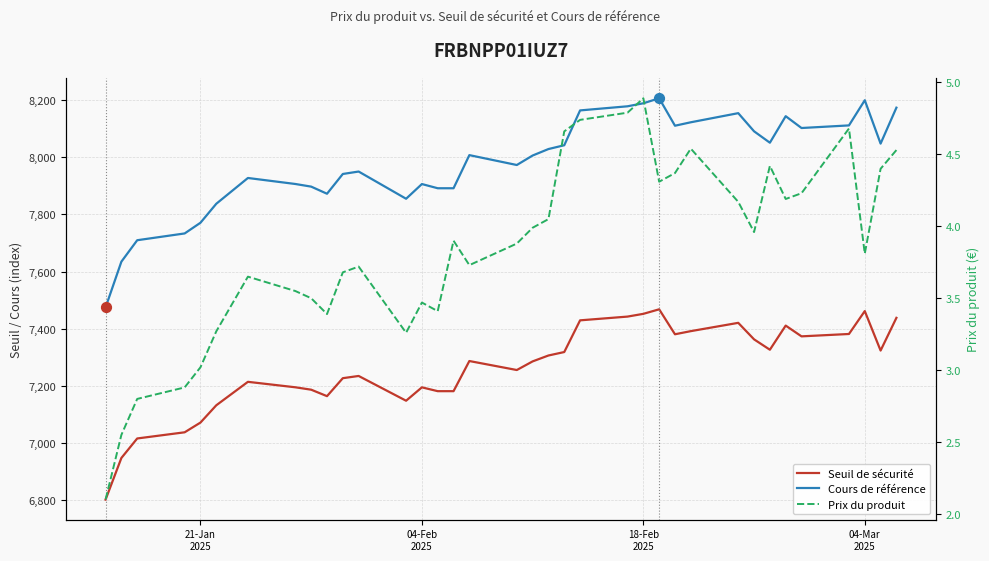

Is the value of Prix du produit at 28 greater than the value of Seuil de sécurité at 25?

No